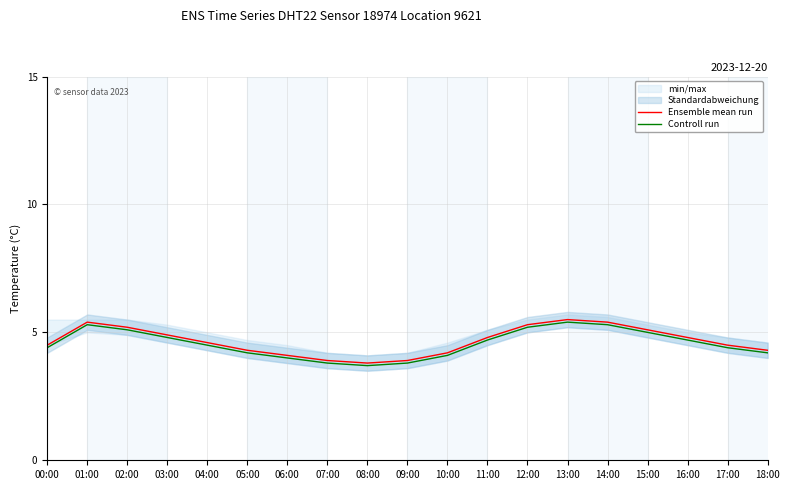

Is the value of Ensemble mean run at 18:00 greater than the value of Controll run at 10:00?

Yes